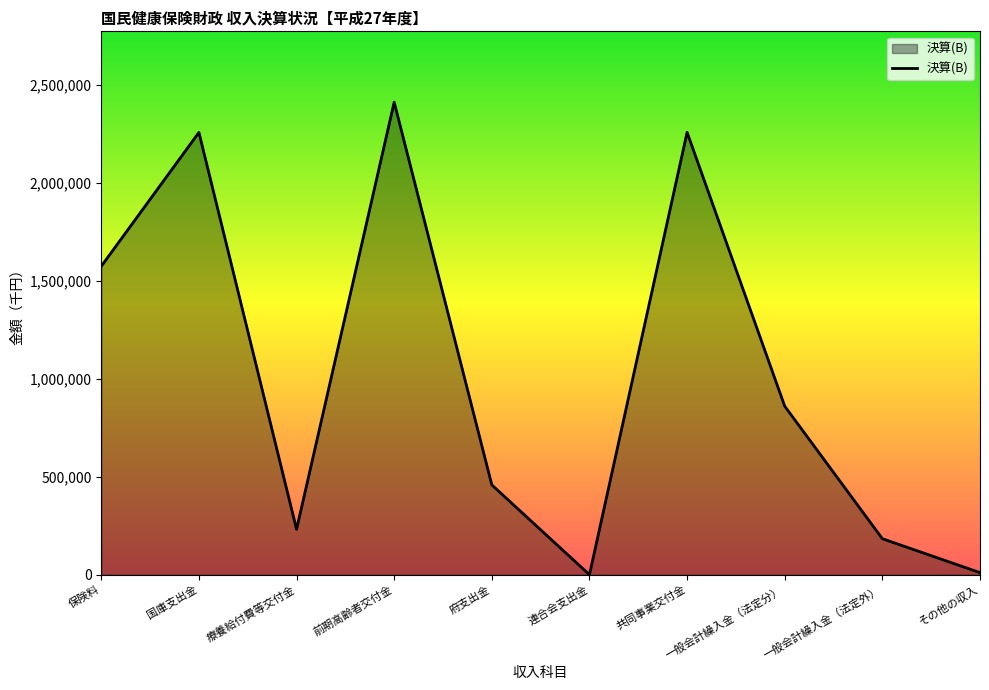

Which has a higher value, 療養給付費等交付金 or 一般会計繰入金（法定分）?

一般会計繰入金（法定分）